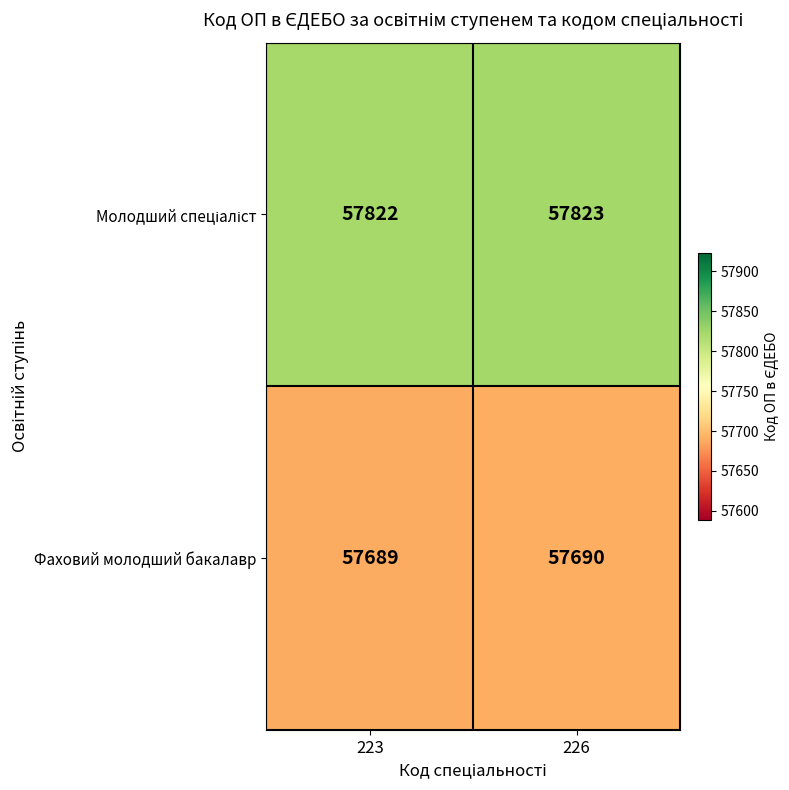

What is the maximum value shown in the chart?

57823